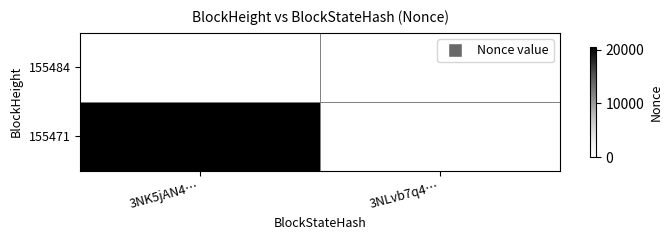

True or false: 155471 has a value of 36340 at 3NK5jAN4….

False